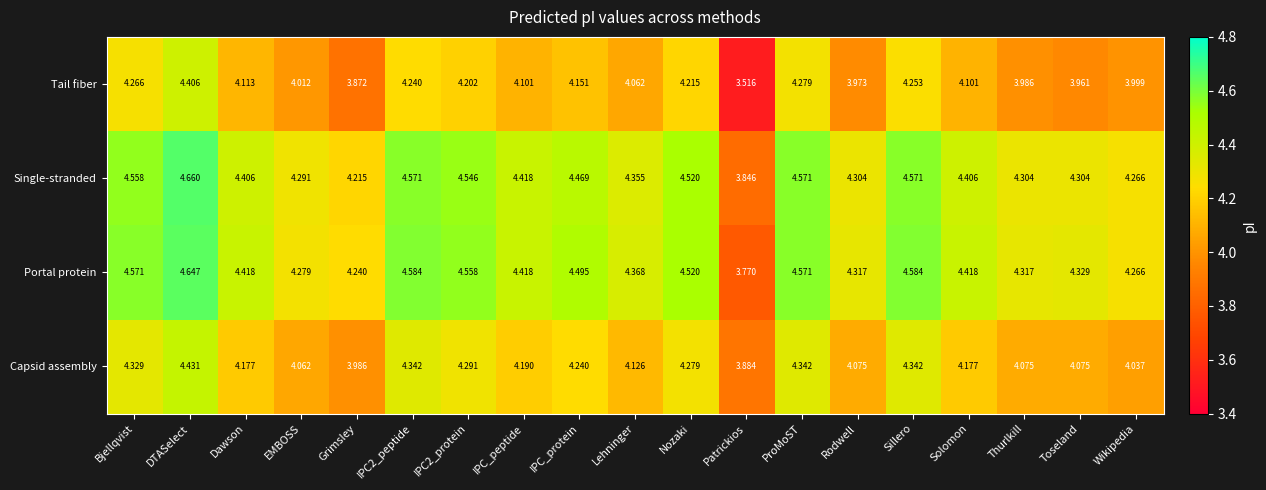

Where is Portal protein nearest to the value 4?

Patrickios